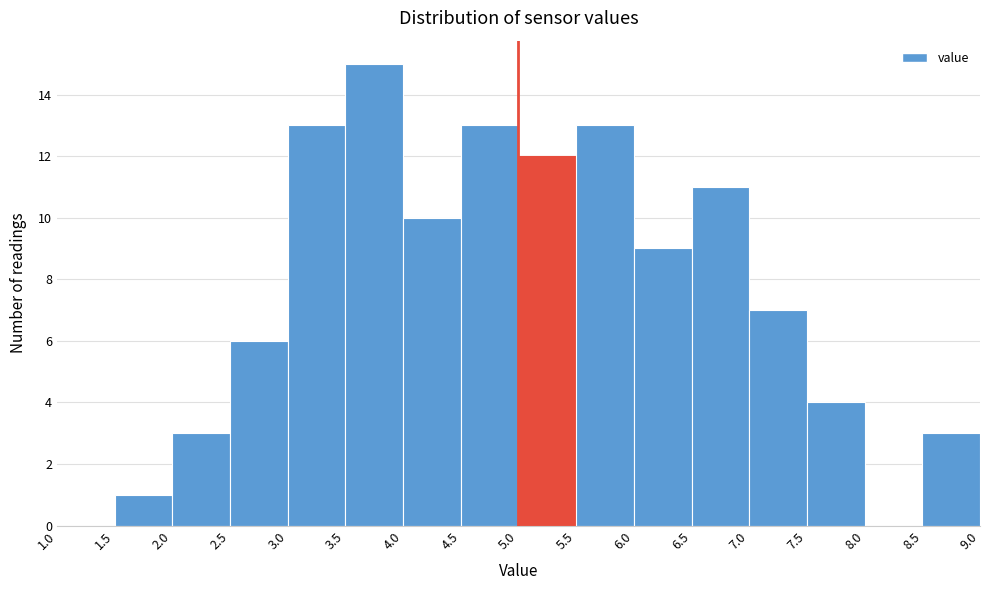

Reading left to right, list every bar in this chart as the range it spans on the x-axis followed by its height. The values are not printed on the chart, so give them approximately, as read against the axis.

1.0 to 1.5: 0
1.5 to 2.0: 1
2.0 to 2.5: 3
2.5 to 3.0: 6
3.0 to 3.5: 13
3.5 to 4.0: 15
4.0 to 4.5: 10
4.5 to 5.0: 13
5.0 to 5.5: 12
5.5 to 6.0: 13
6.0 to 6.5: 9
6.5 to 7.0: 11
7.0 to 7.5: 7
7.5 to 8.0: 4
8.0 to 8.5: 0
8.5 to 9.0: 3